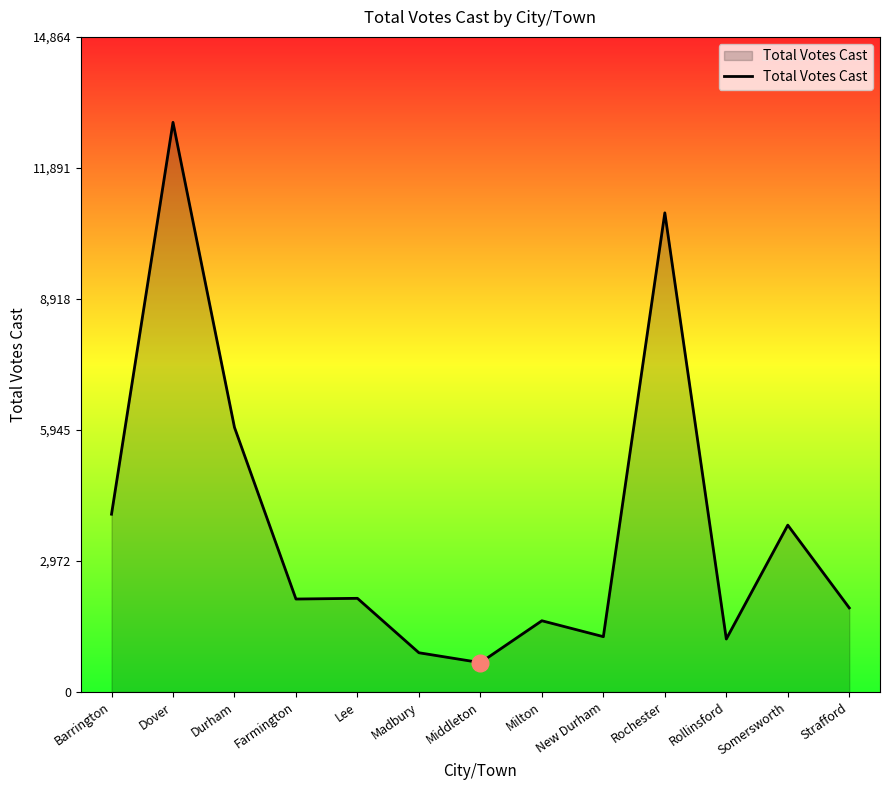

At which category does the data reach its first local peak?

Dover